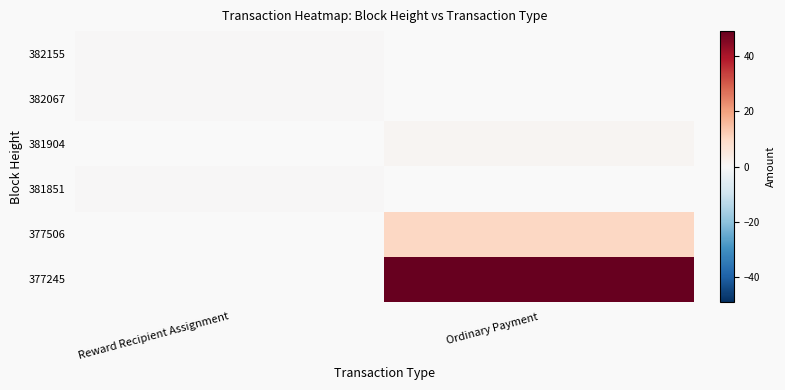

Rank the series at Reward Recipient Assignment from highest to lowest value.

382155, 382067, 381904, 381851, 377506, 377245